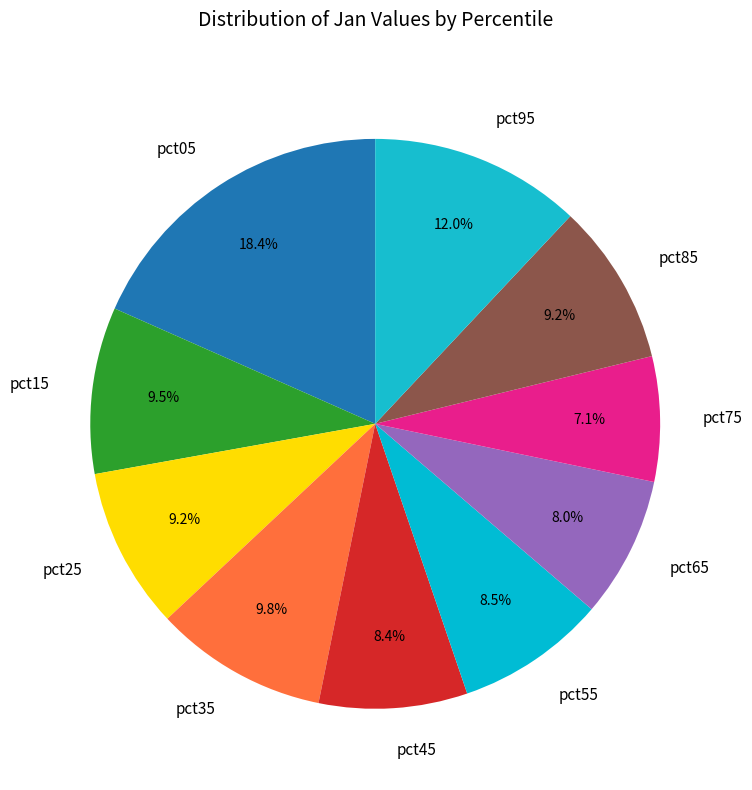

Is the sum of pct45 and pct25 greater than half?

No